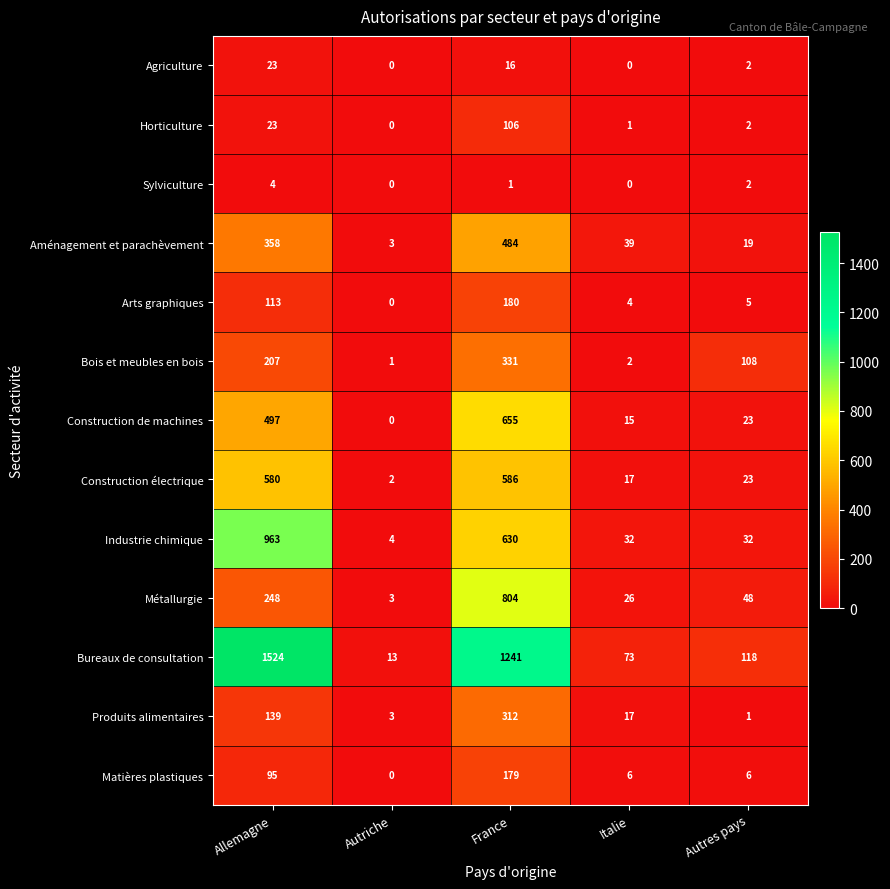

The Matières plastiques series shows 179 at France. True or false?

True